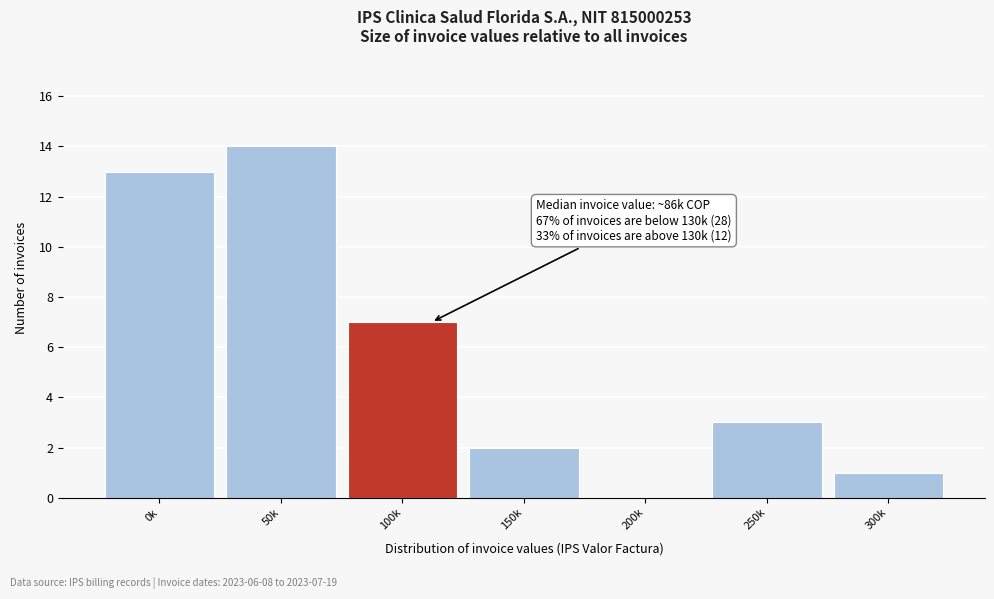

Reading left to right, extract all data points from this chart.

0k=13	50k=14	100k=7	150k=2	200k=0	250k=3	300k=1